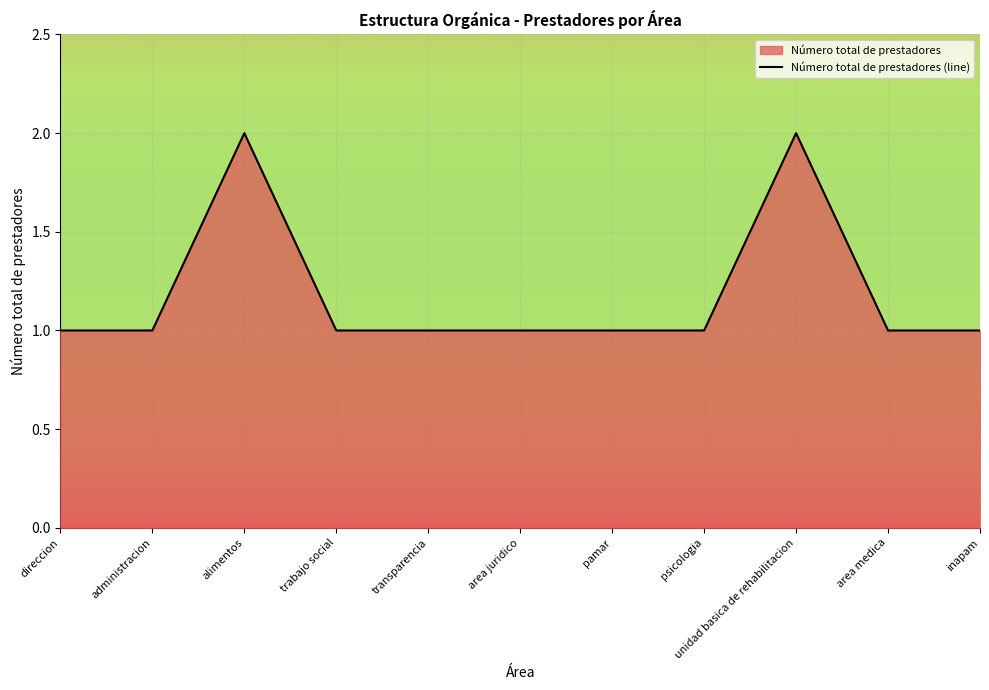

What is the difference between the second highest and second lowest values?

1